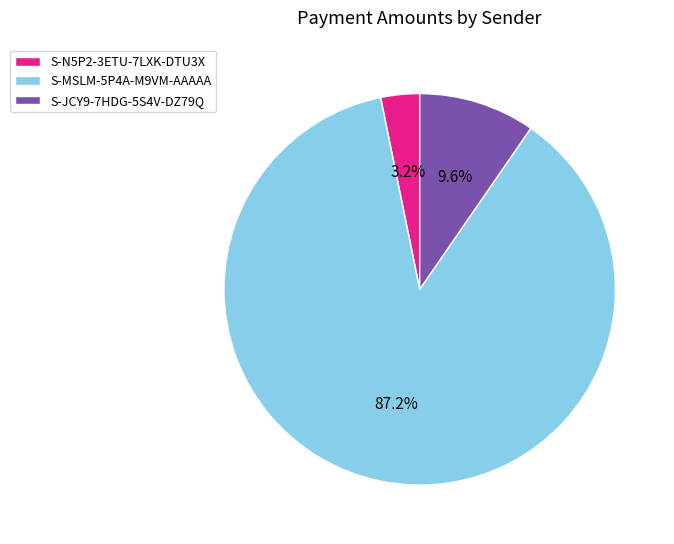

To the nearest percent, what is the difference between the S-JCY9-7HDG-5S4V-DZ79Q and S-MSLM-5P4A-M9VM-AAAAA slice percentages?

78%